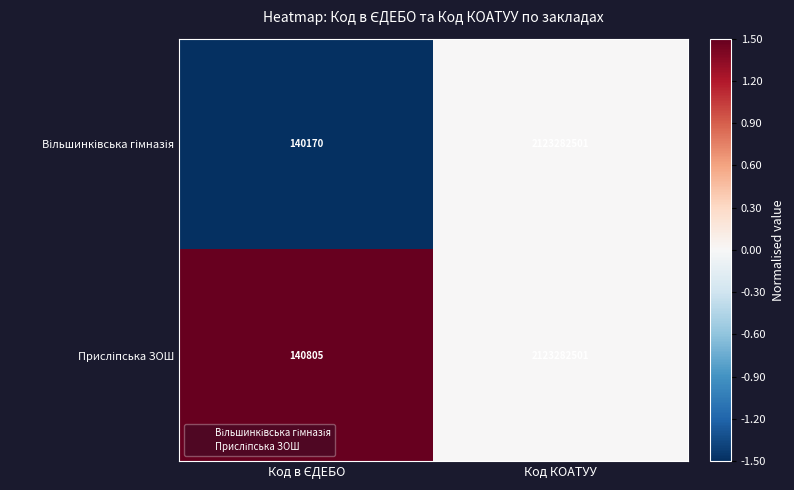

What is the greatest value displayed?

2123282501